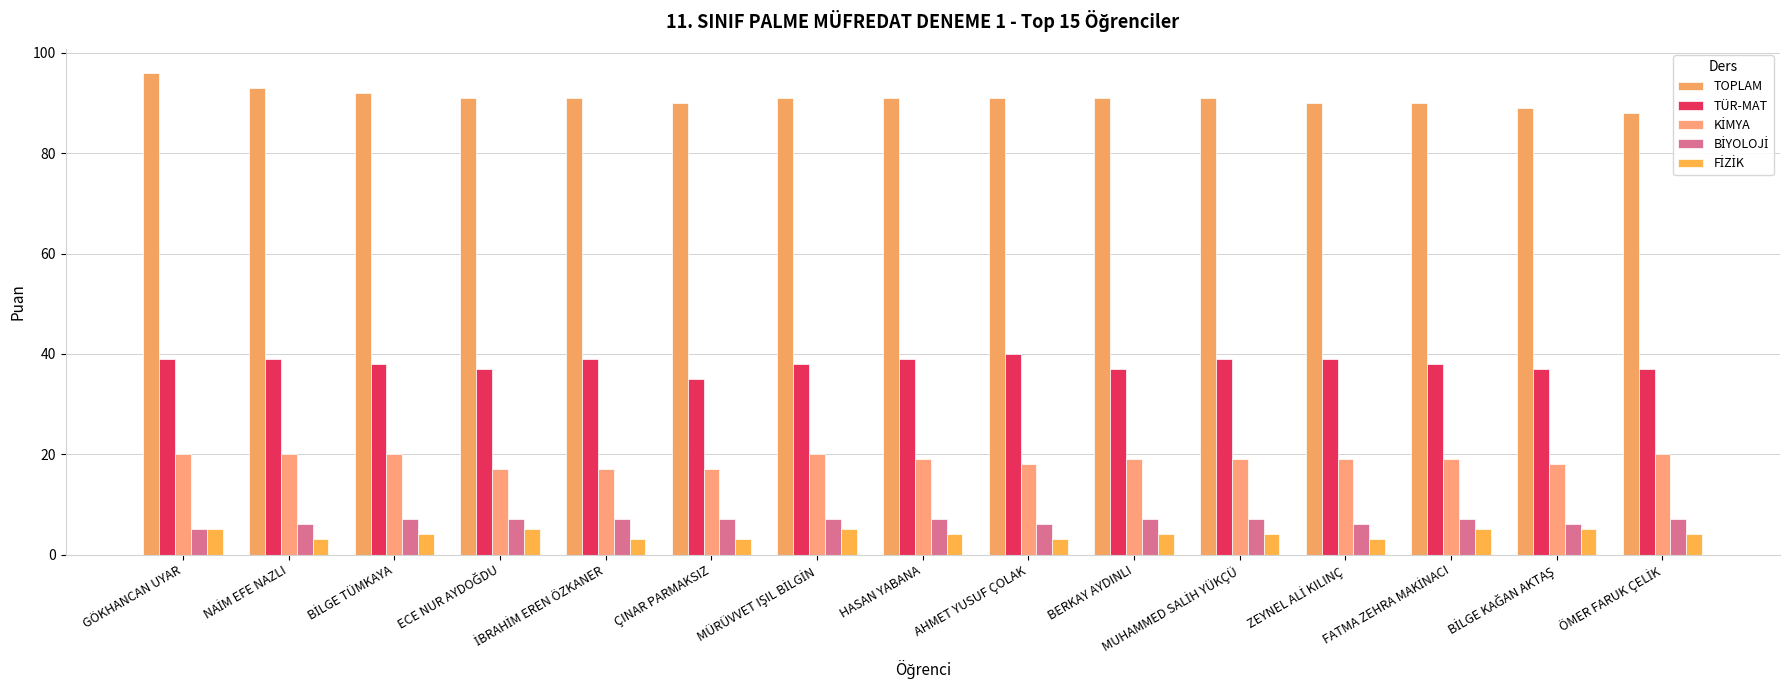

What is the difference between the maximum and minimum values in the TOPLAM series?

8